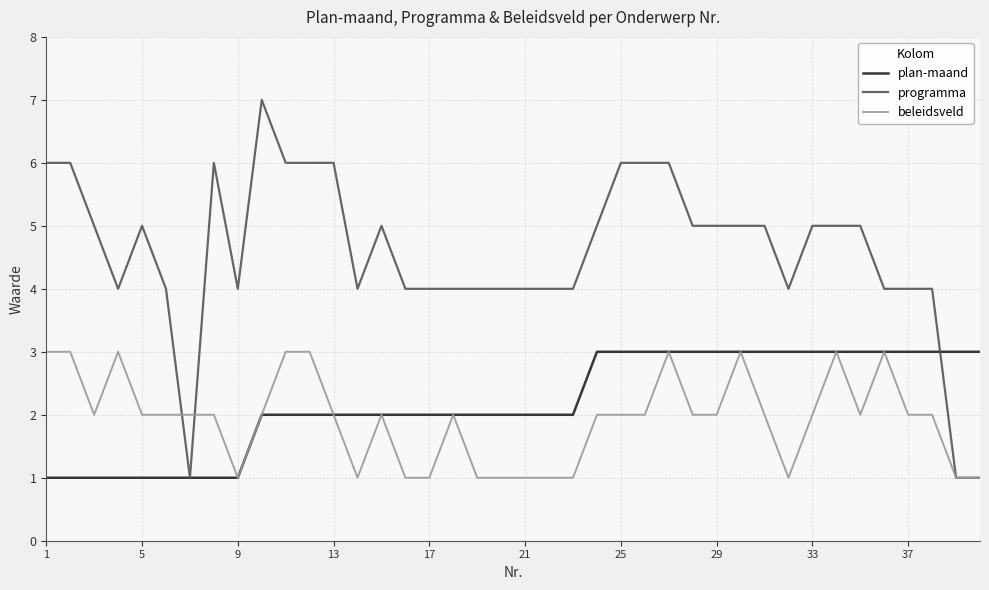

Which series has the largest total across all categories?

programma